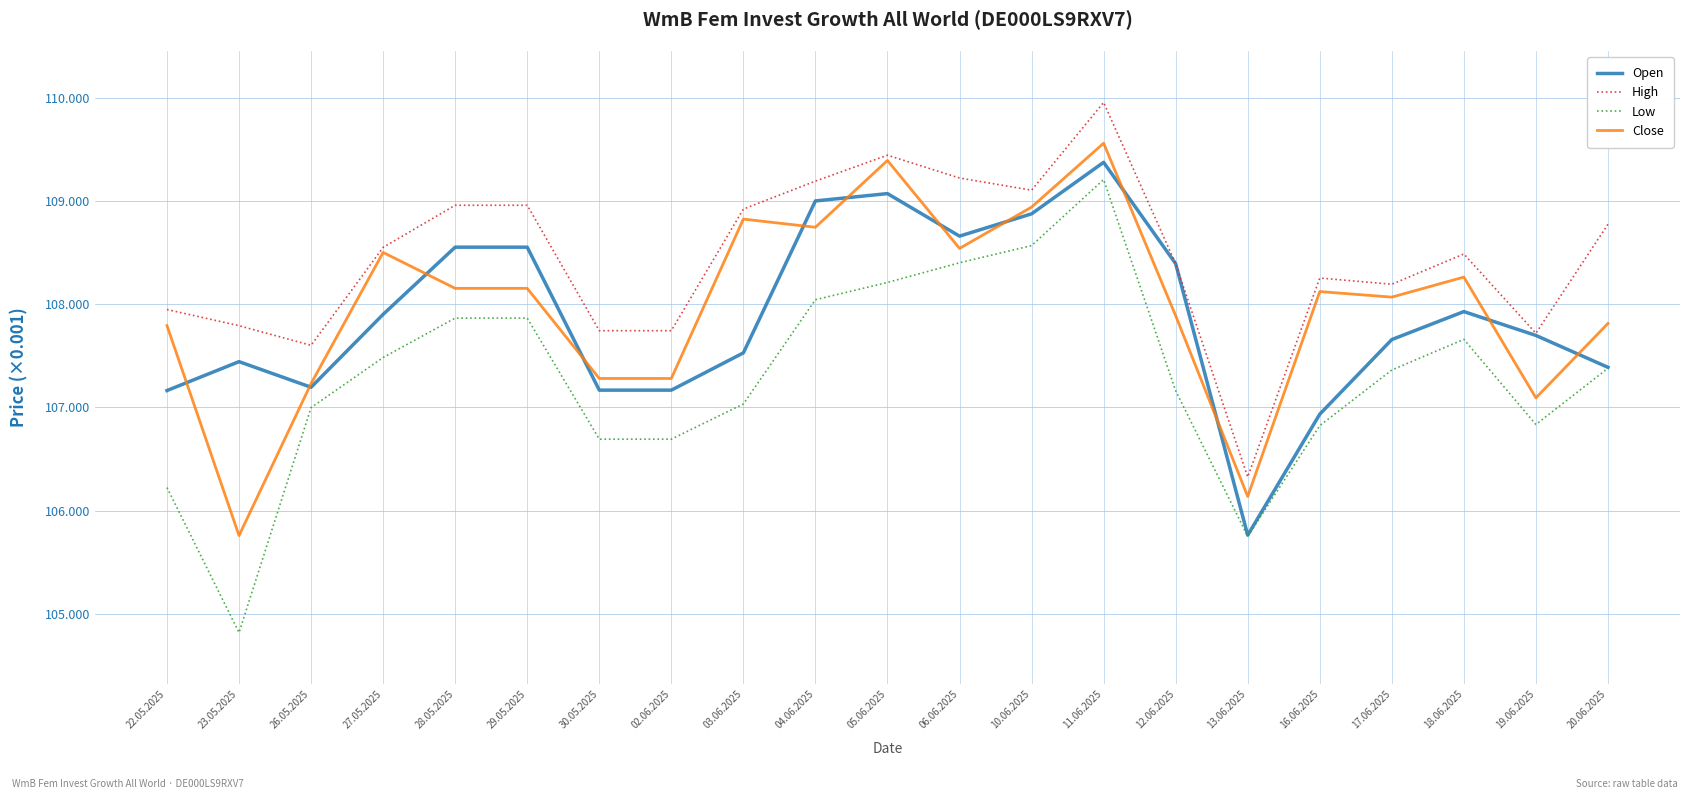

What is the label of the 11th point from the right?

05.06.2025